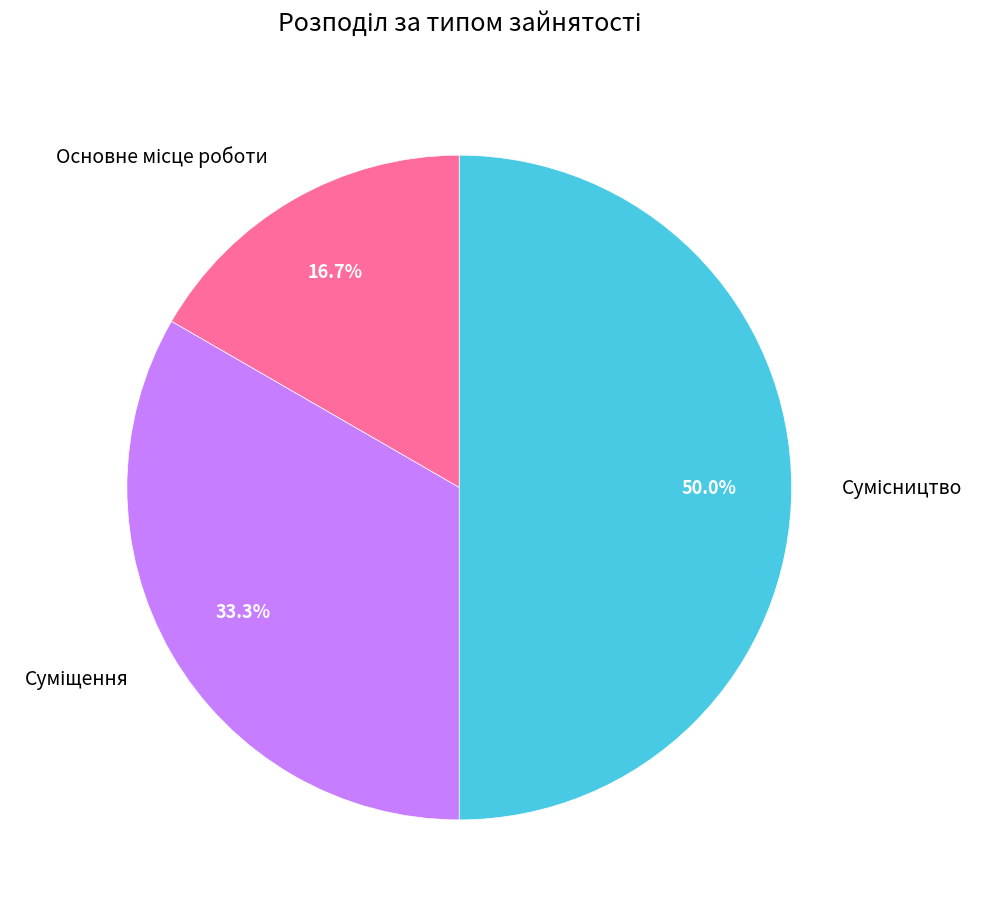

Count the number of slices in the pie.

3